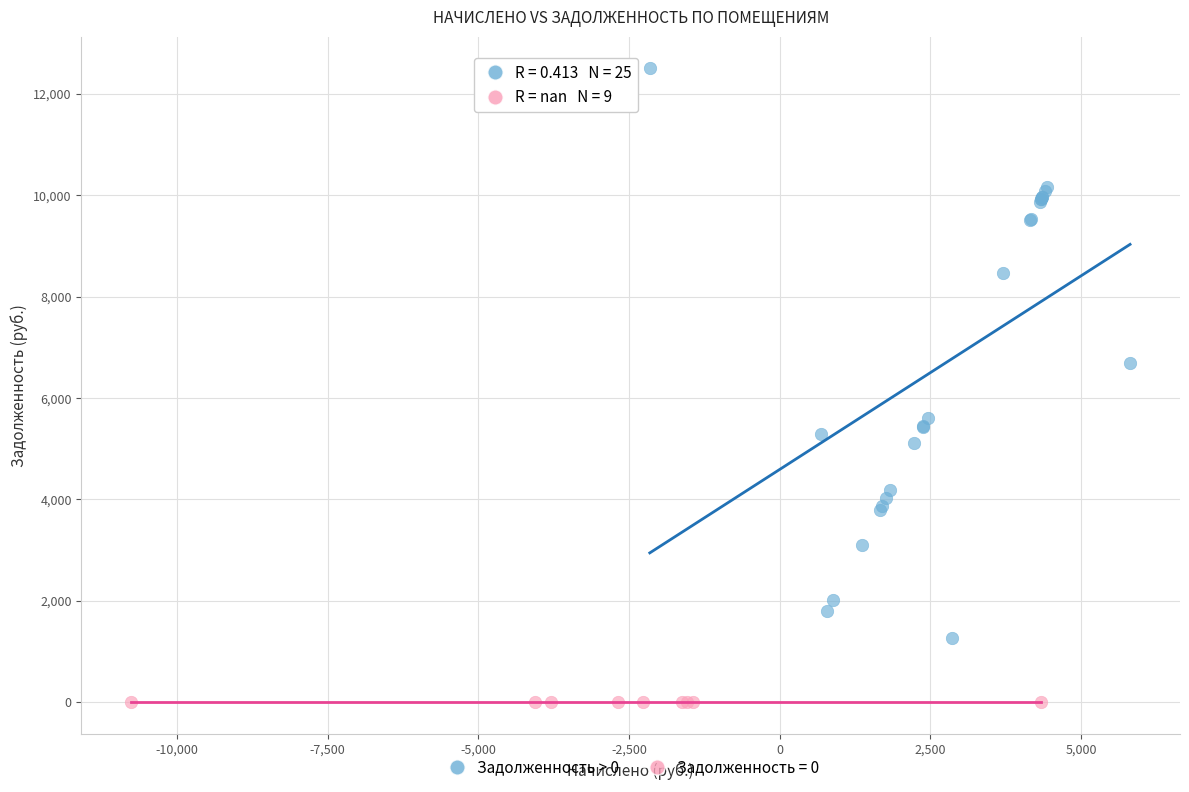

Which series contains the highest Y value?

Задолженность > 0